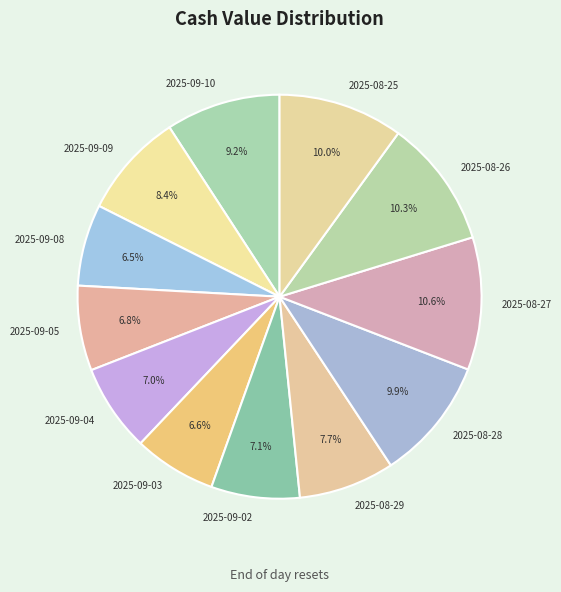

The 2025-08-26 slice represents 3% of the pie. True or false?

False